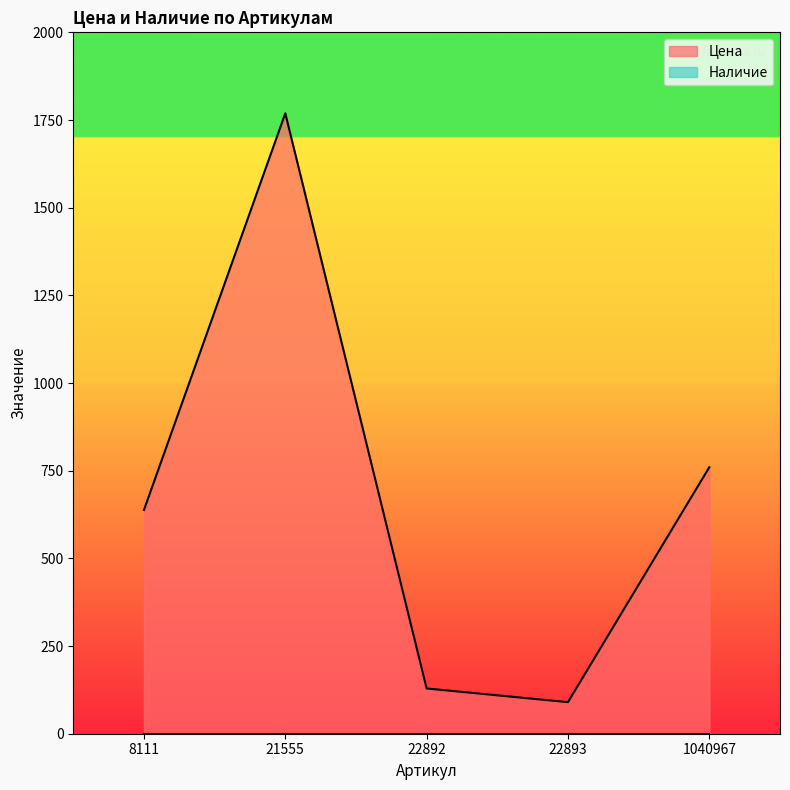

Where is the first local minimum?

22893